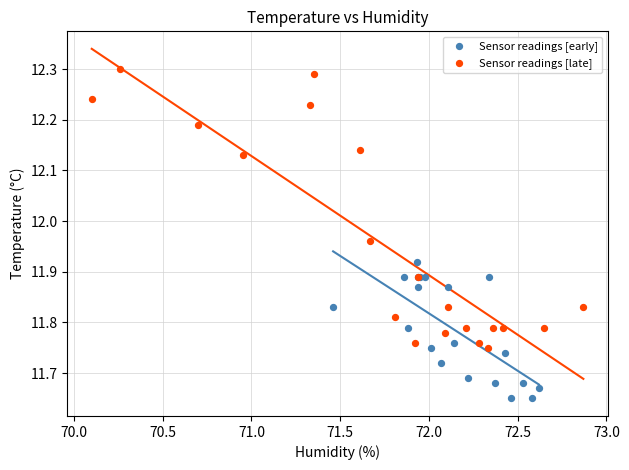

Which series contains the highest Y value?

Sensor readings [late]